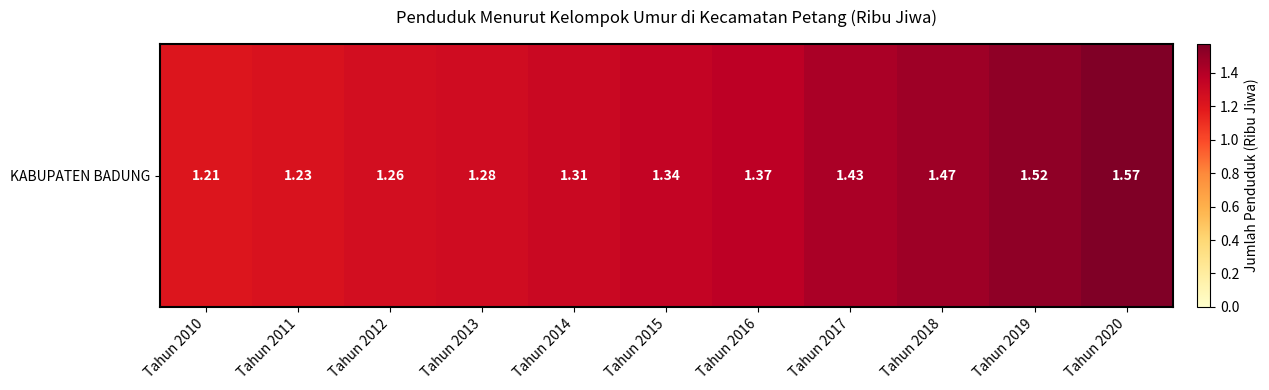

What value does the data have at Tahun 2020?

1.6